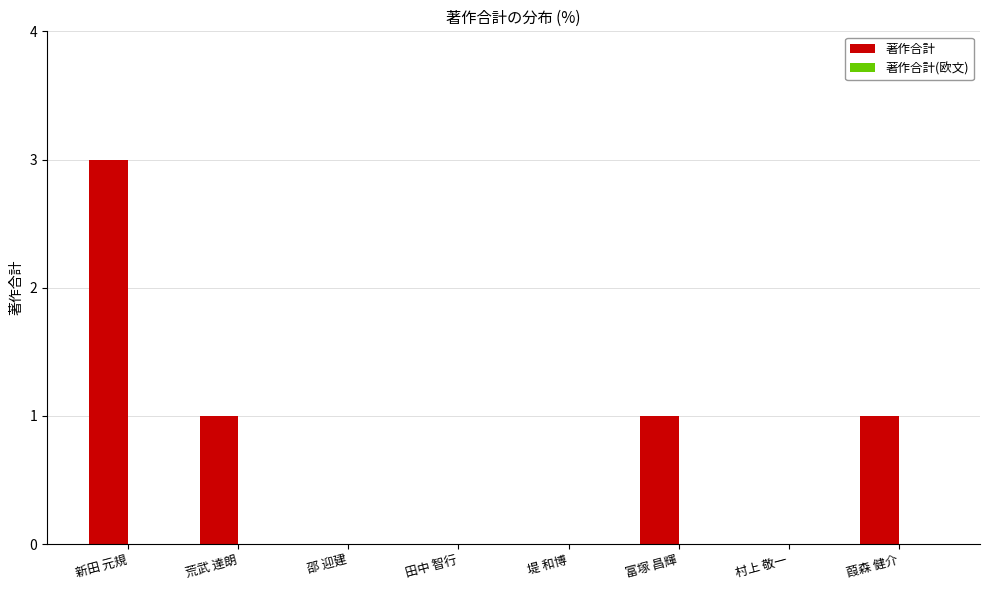

Reading left to right, what are all the values shown in this chart?

新田 元規=3	荒武 達朗=1	邵 迎建=0	田中 智行=0	堤 和博=0	富塚 昌輝=1	村上 敬一=0	葭森 健介=1